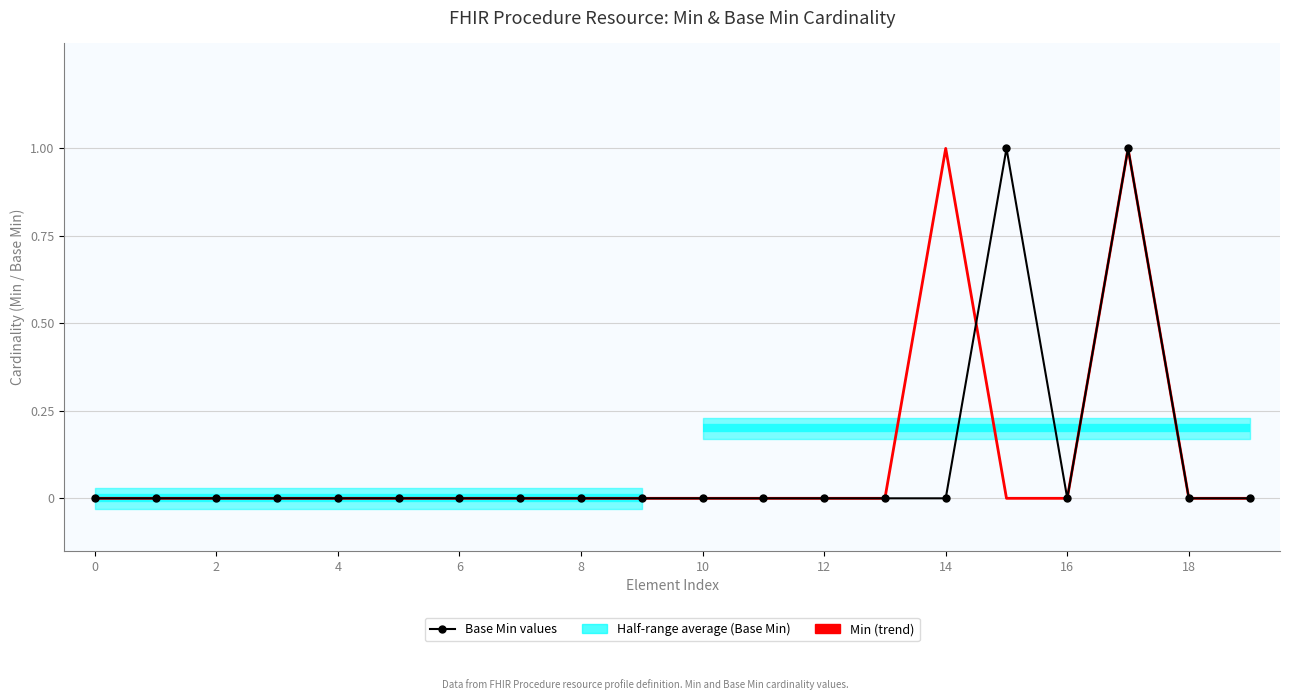

At which category does the chart reach its peak across all series?

15